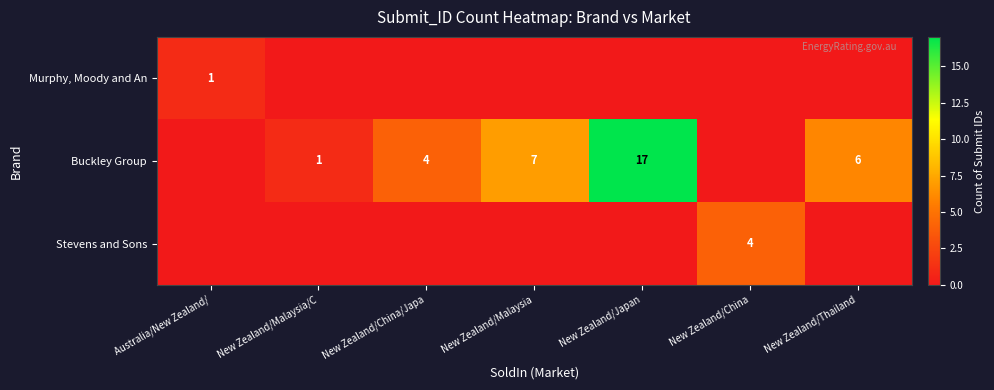

At how many categories does at least one series exceed 1?

5